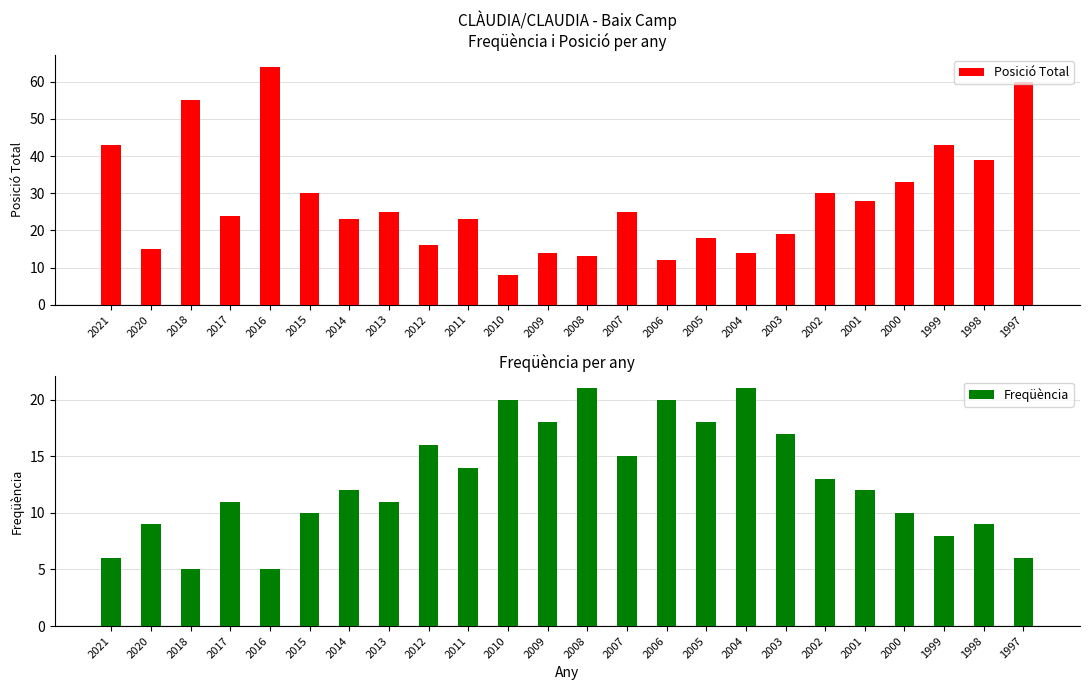

List the labels in order of Posició Total value, largest first.

2016, 1997, 2018, 2021, 1999, 1998, 2000, 2015, 2002, 2001, 2013, 2007, 2017, 2014, 2011, 2003, 2005, 2012, 2020, 2009, 2004, 2008, 2006, 2010